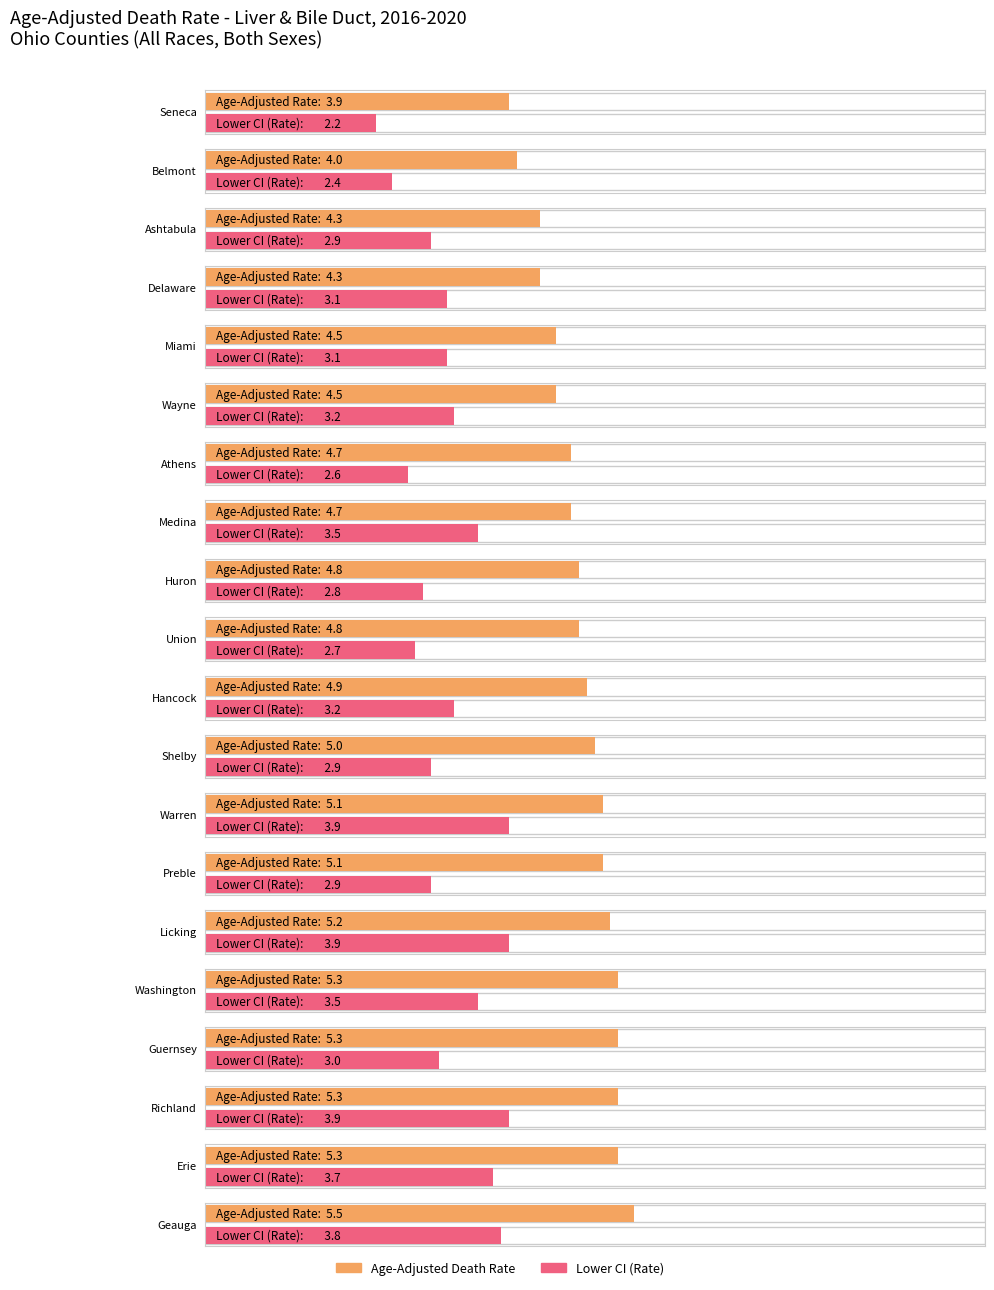

Reading left to right, extract all data points from this chart.

Age-Adjusted Death Rate: Seneca=3.9	Belmont=4.0	Ashtabula=4.3	Delaware=4.3	Miami=4.5	Wayne=4.5	Athens=4.7	Medina=4.7	Huron=4.8	Union=4.8	Hancock=4.9	Shelby=5.0	Warren=5.1	Preble=5.1	Licking=5.2	Washington=5.3	Guernsey=5.3	Richland=5.3	Erie=5.3	Geauga=5.5
Lower CI (Rate): Seneca=2.2	Belmont=2.4	Ashtabula=2.9	Delaware=3.1	Miami=3.1	Wayne=3.2	Athens=2.6	Medina=3.5	Huron=2.8	Union=2.7	Hancock=3.2	Shelby=2.9	Warren=3.9	Preble=2.9	Licking=3.9	Washington=3.5	Guernsey=3.0	Richland=3.9	Erie=3.7	Geauga=3.8